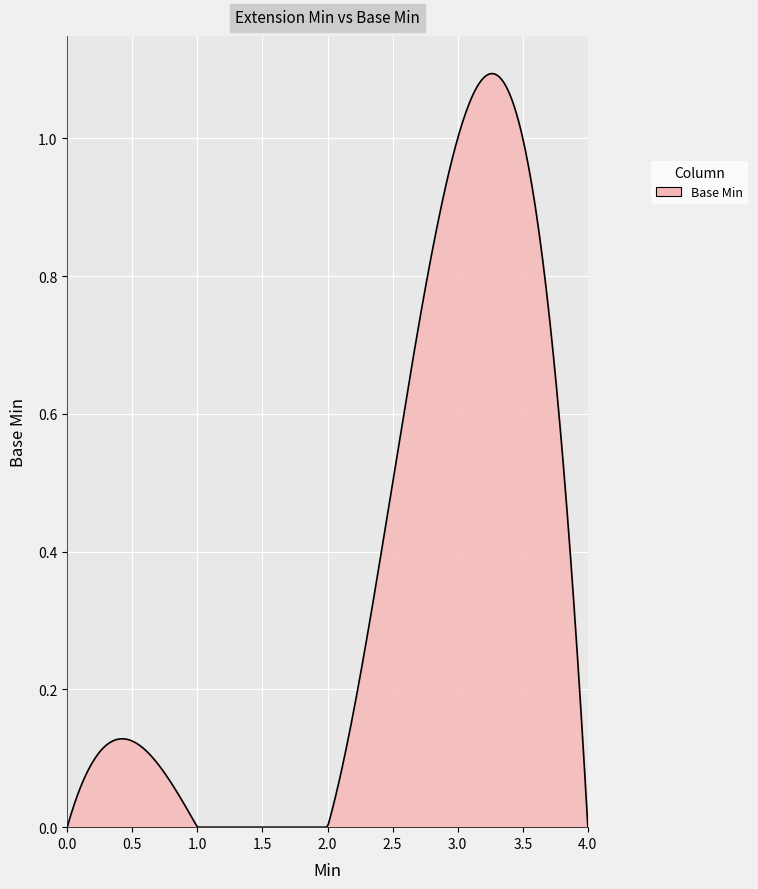

Does the chart have visible grid lines?

Yes